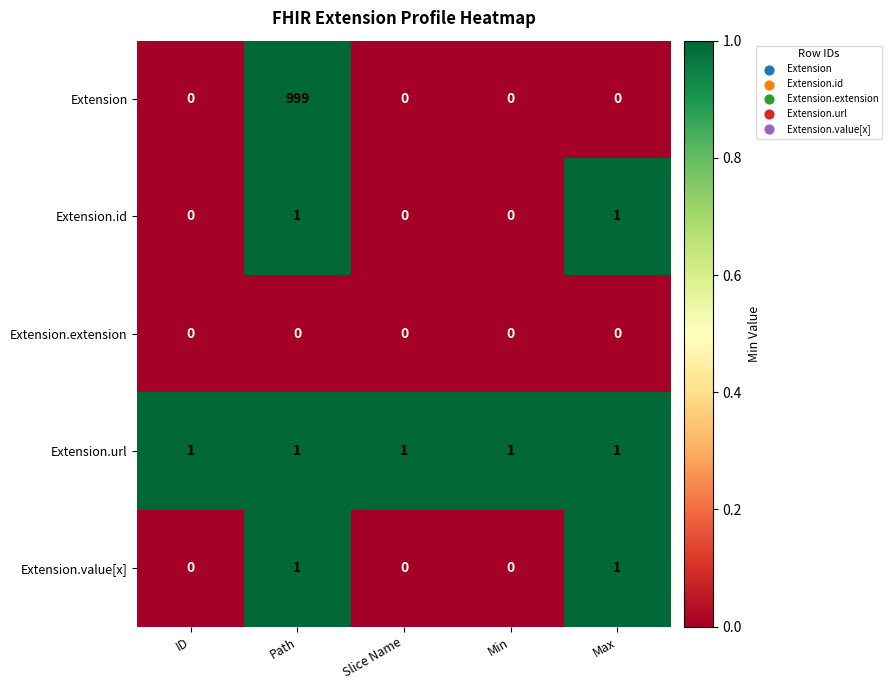

At which category does the chart reach its peak across all series?

Path